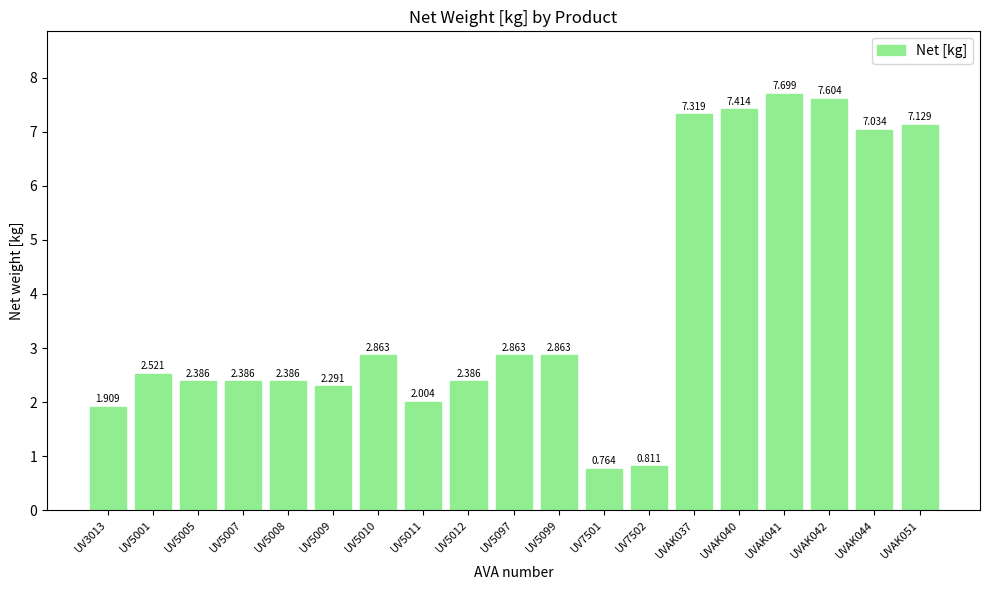

What is the greatest value displayed?

7.7